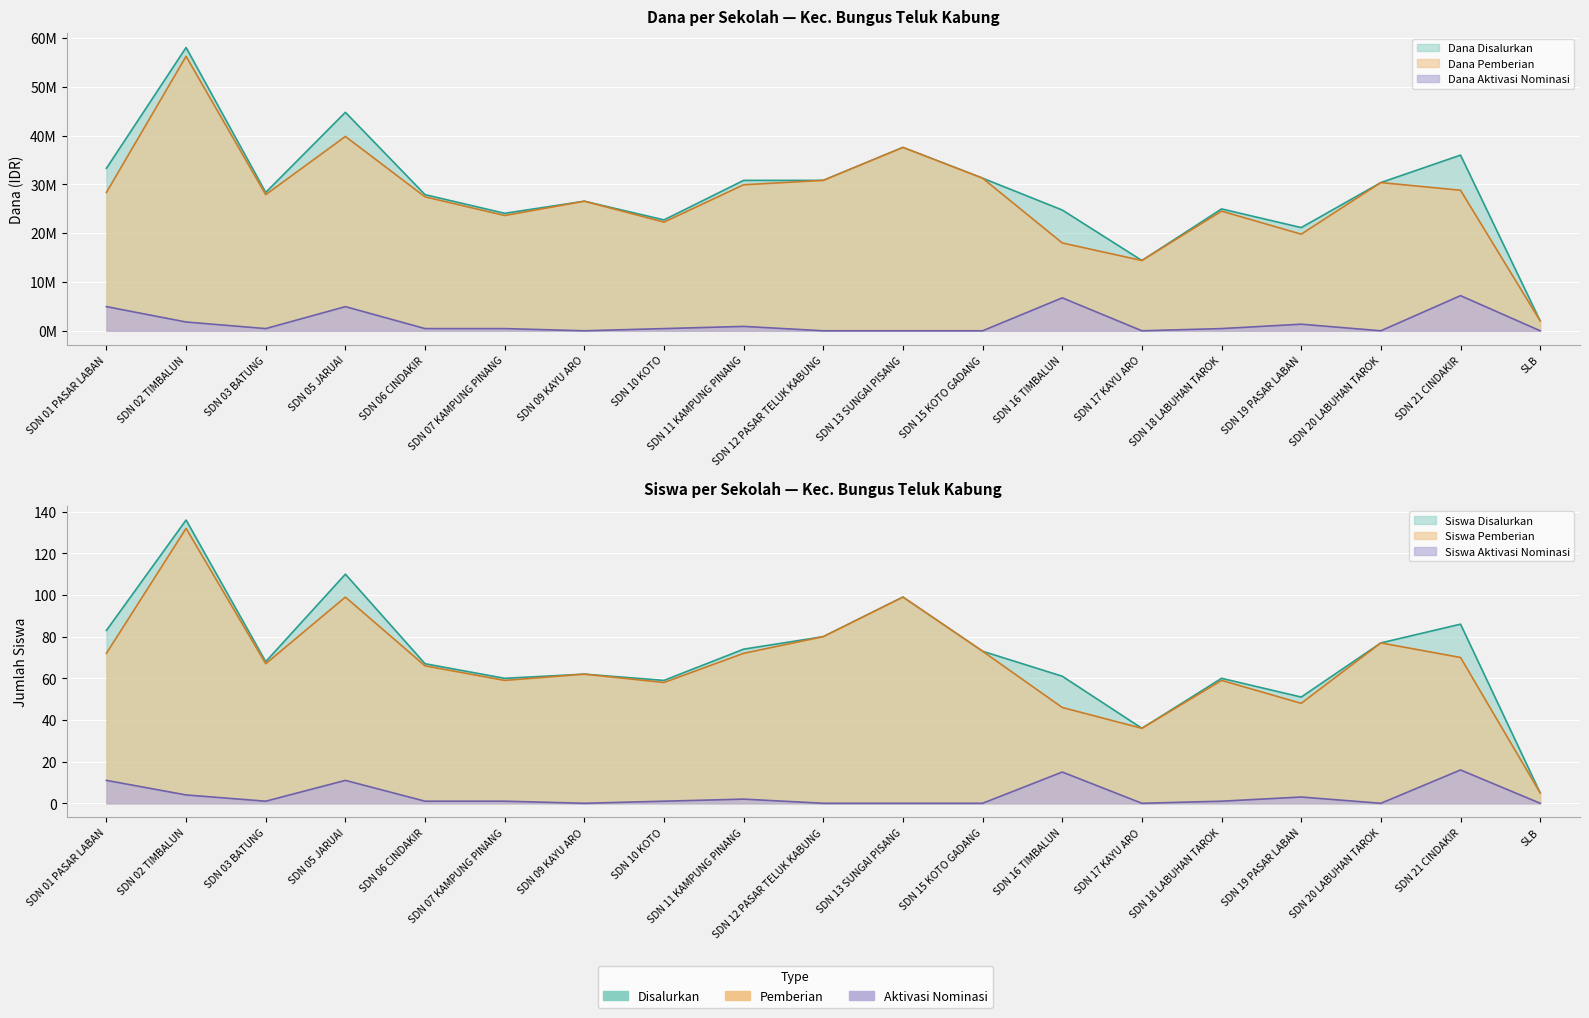

True or false: Siswa Disalurkan has a value of 93 at SDN 03 BATUNG.

False